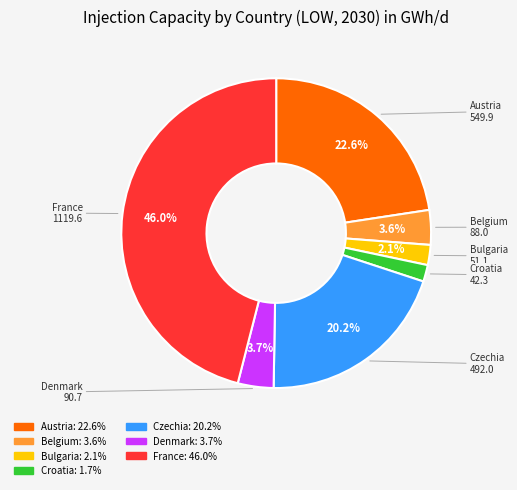

How many slices are in this pie chart?

7